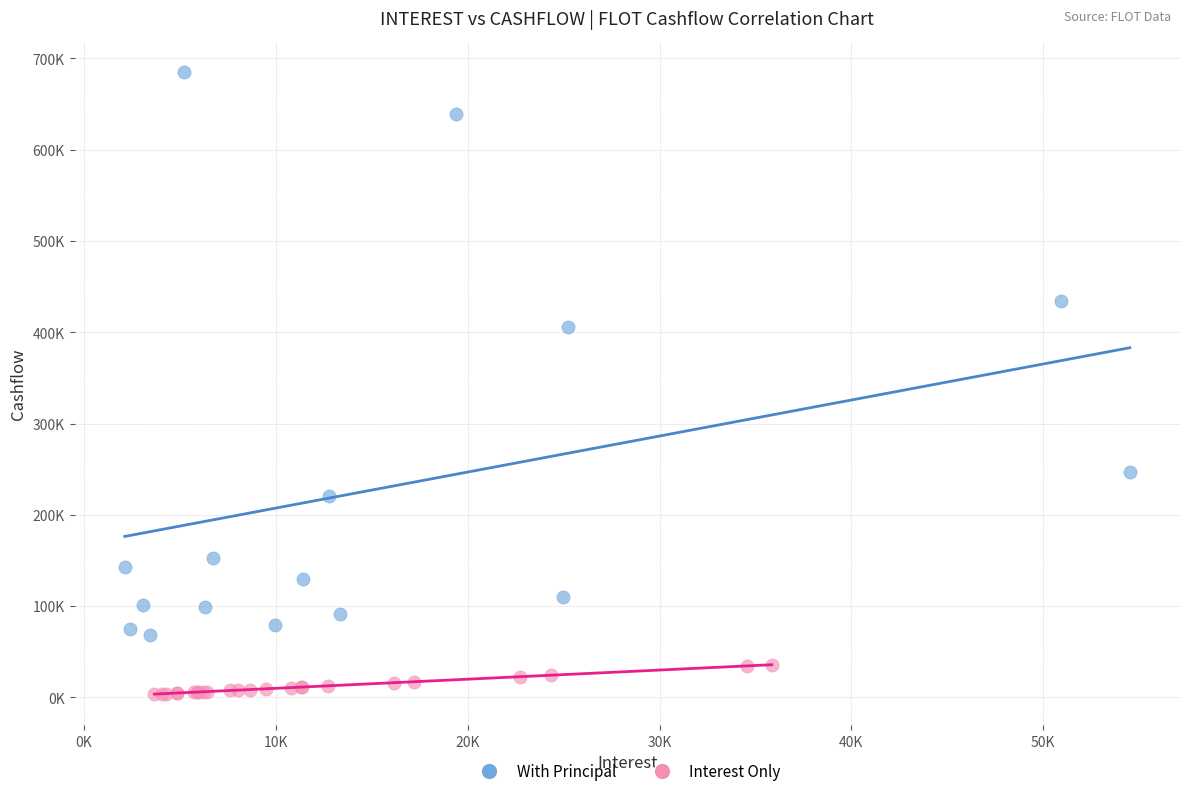

What are all the series names shown in the legend?

With Principal, Interest Only